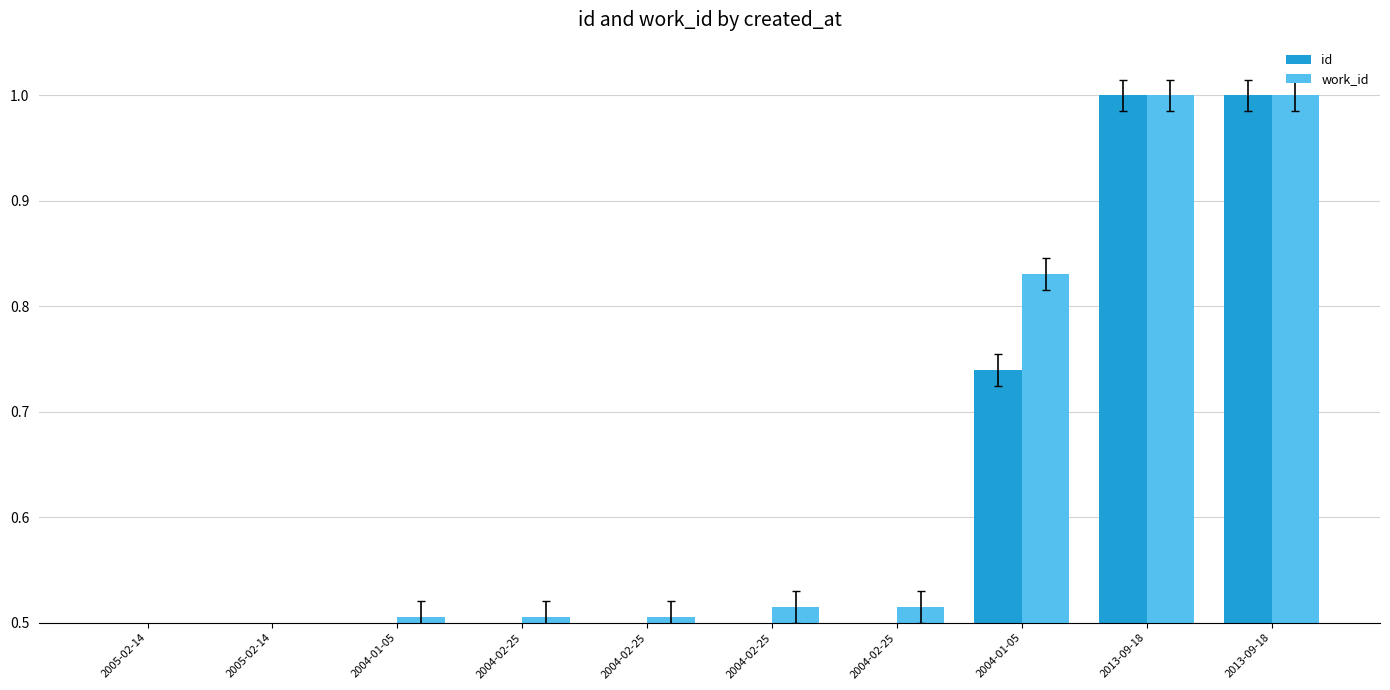

At 2004-02-25, list the series in order from largest to smallest.

work_id, id